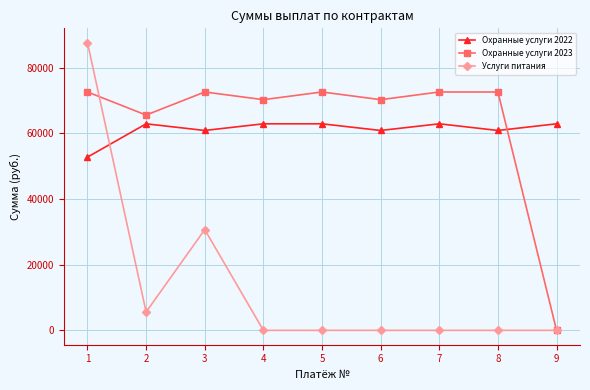

List the series in order of their peak value, lowest first.

Охранные услуги 2022, Охранные услуги 2023, Услуги питания